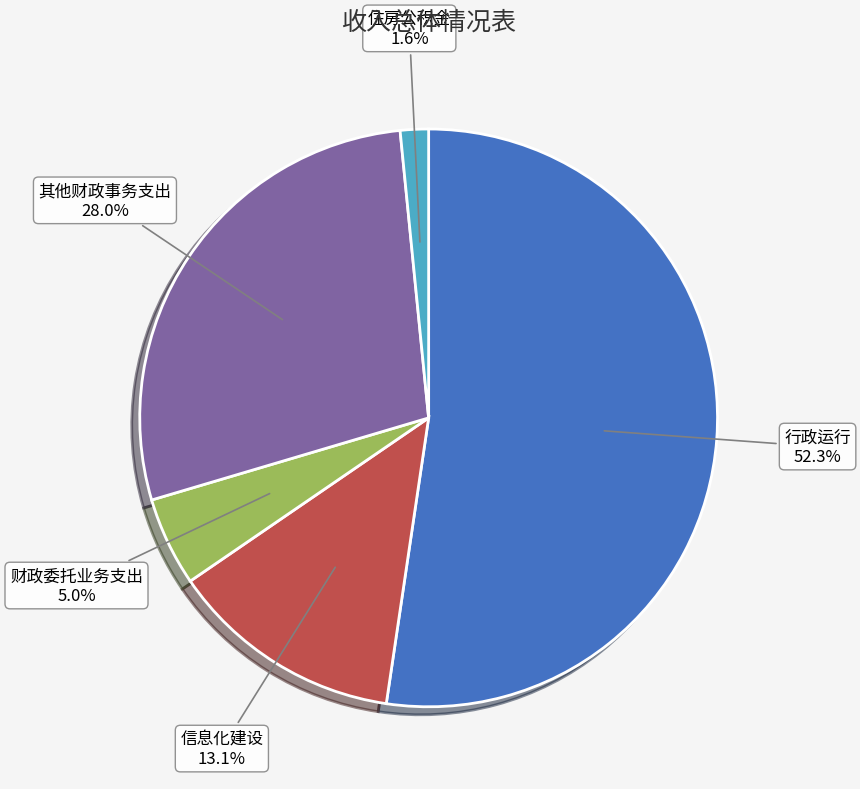

What percentage do 财政委托业务支出 and 信息化建设 together represent?

18.1%